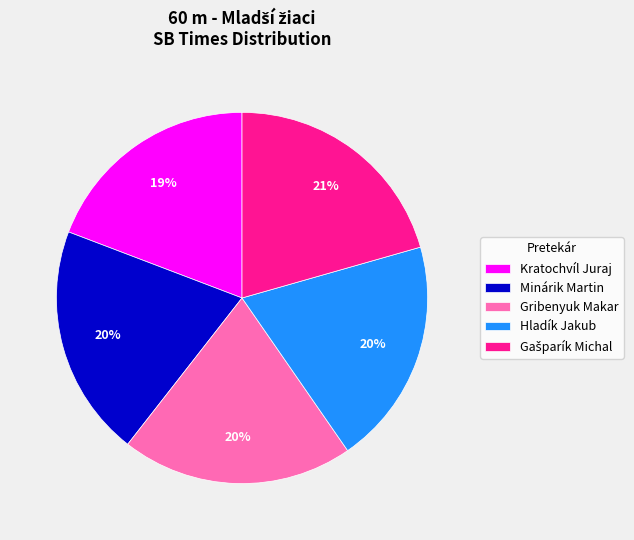

Which slice is the smallest?

Kratochvíl Juraj